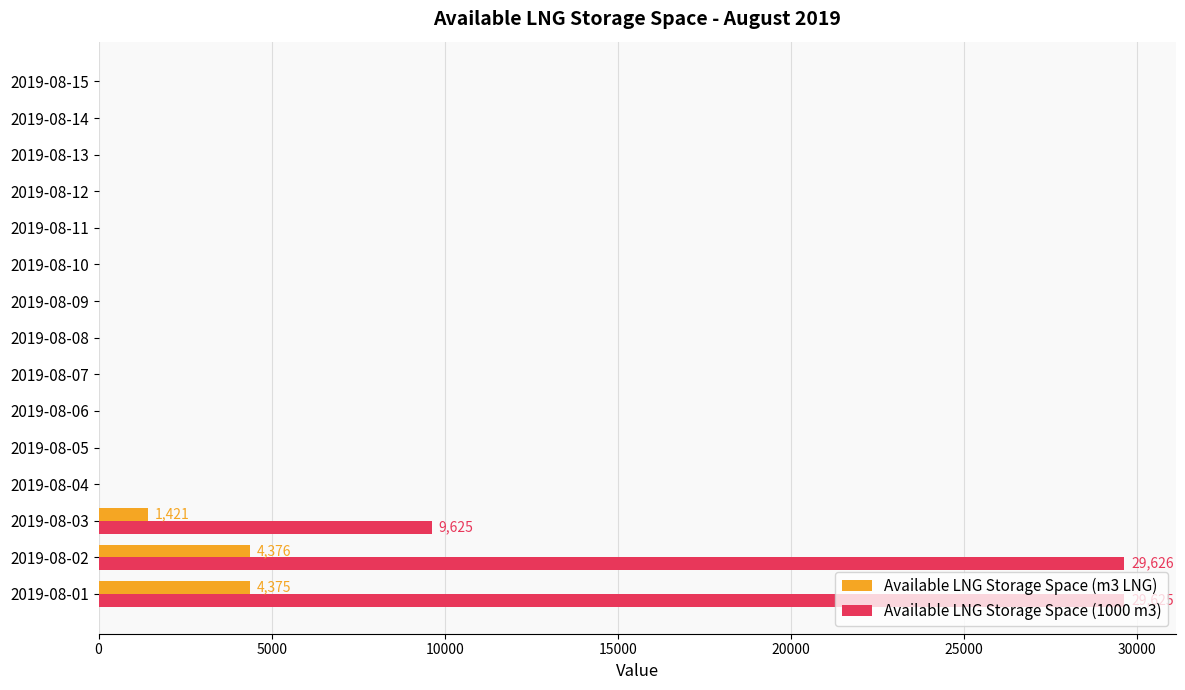

Which series changed the most between 2019-08-02 and 2019-08-06?

Available LNG Storage Space (1000 m3)